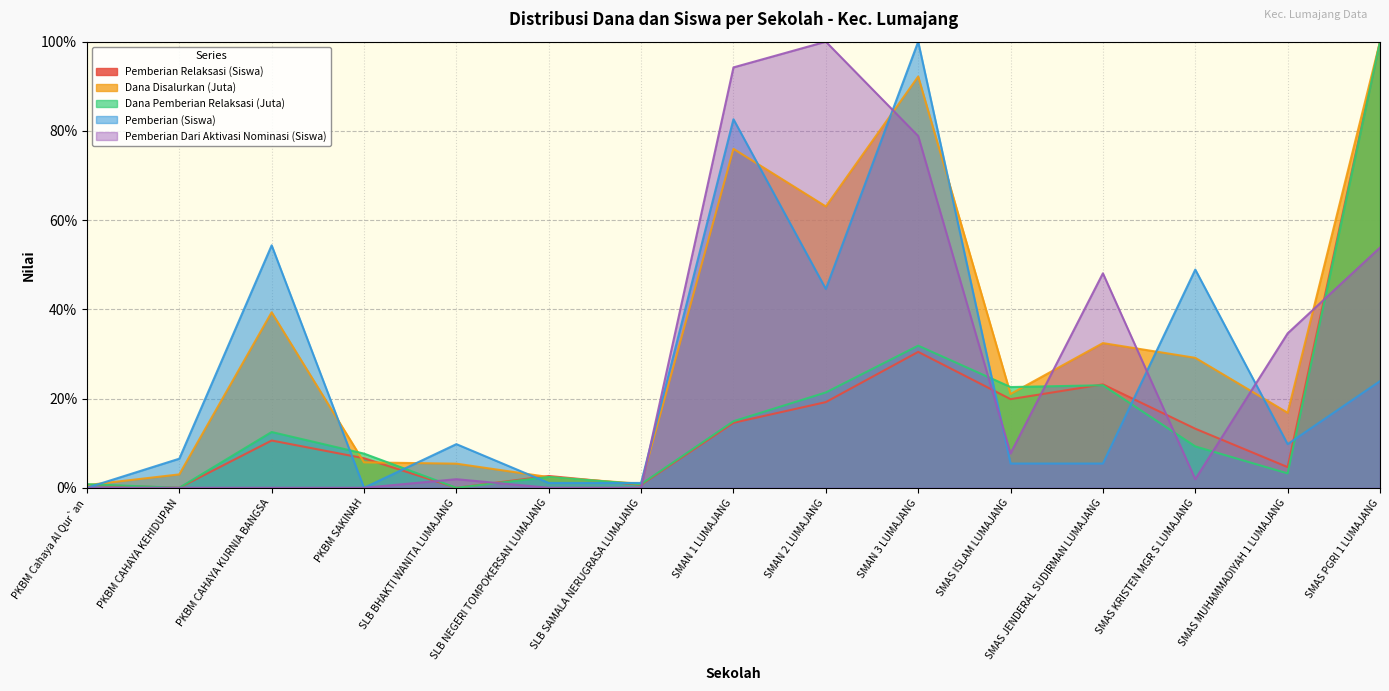

Where do Pemberian Dari Aktivasi Nominasi (Siswa) and Dana Pemberian Relaksasi (Juta) first cross each other?

PKBM SAKINAH and SLB BHAKTI WANITA LUMAJANG